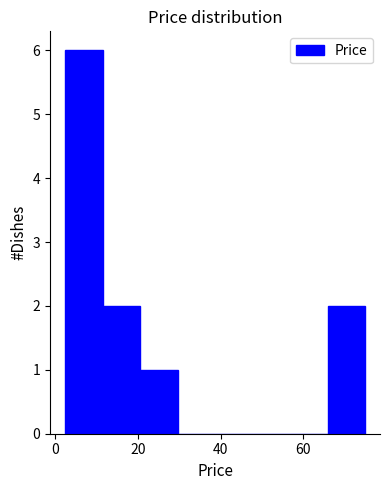

Reading left to right, transcribe this chart: for each bar, give the range it covers on the x-axis and its height. Neither the bar edges nor the heights are printed on the chart, so give them approximately, as read against the axes.

2 to 12: 6
12 to 20: 2
20 to 30: 1
30 to 38: 0
38 to 48: 0
48 to 56: 0
56 to 66: 0
66 to 74: 2